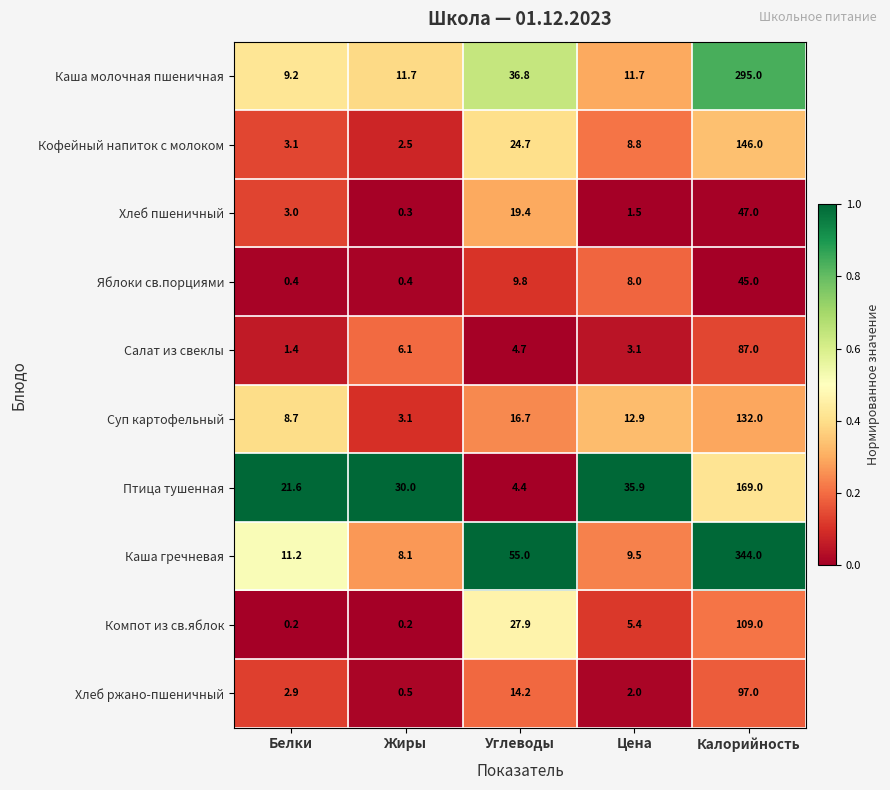

Which series has the largest total across all categories?

Каша гречневая